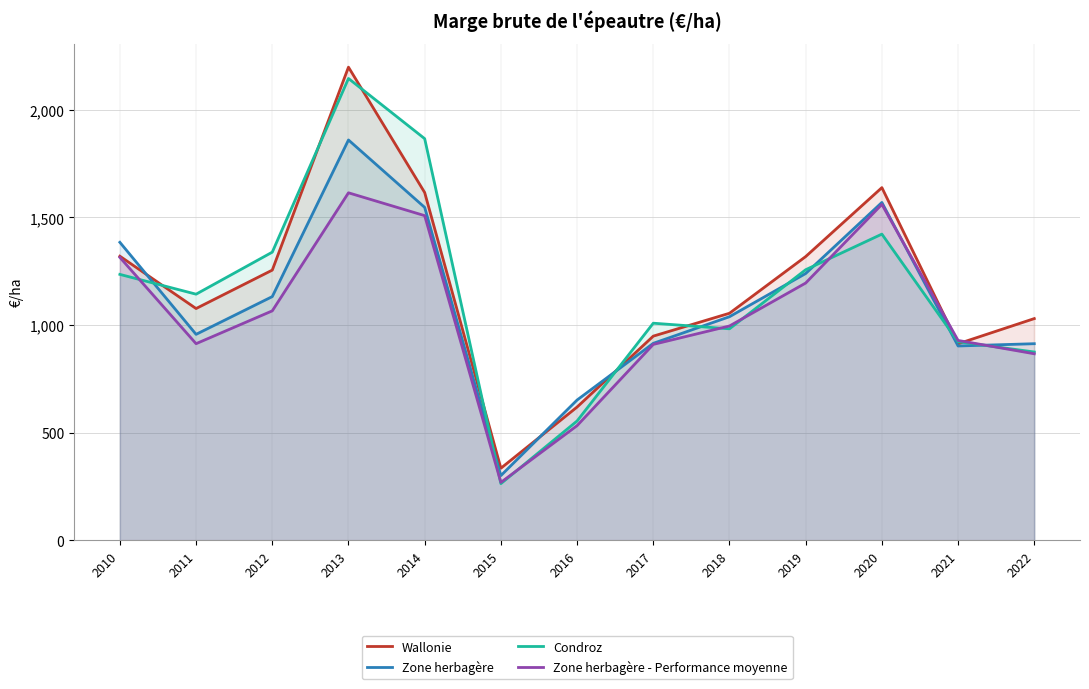

How many interior local peaks does the Wallonie series have?

2